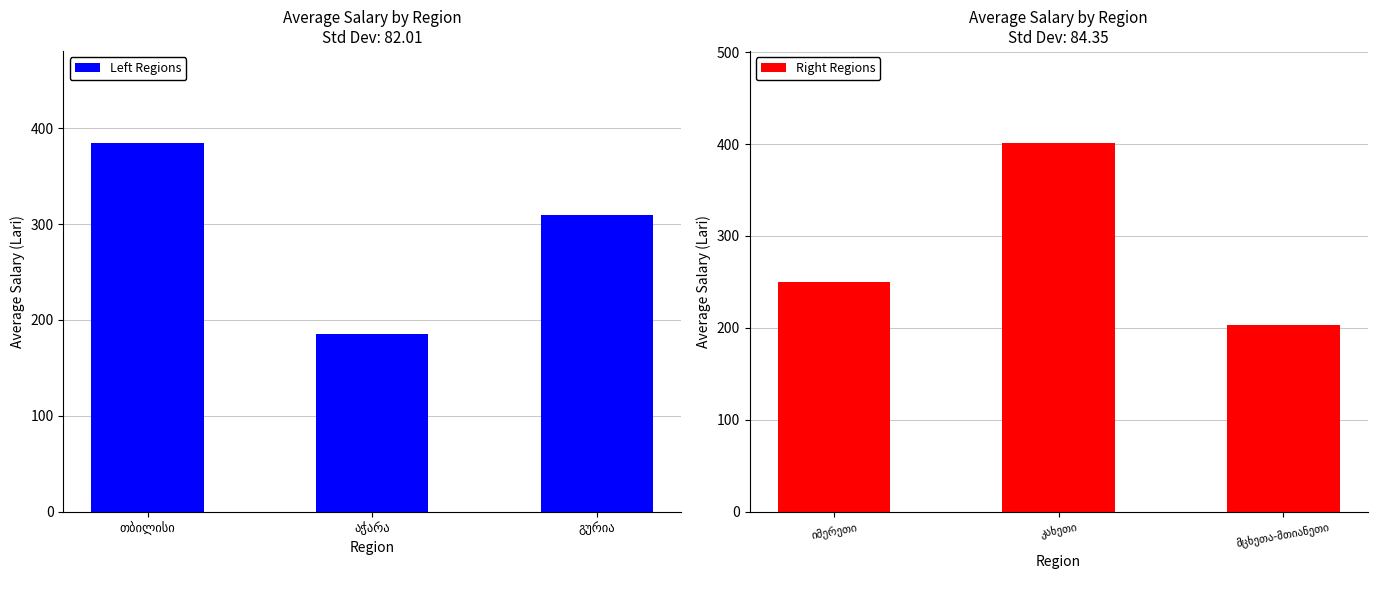

List the series in order of their peak value, highest first.

Right Regions, Left Regions